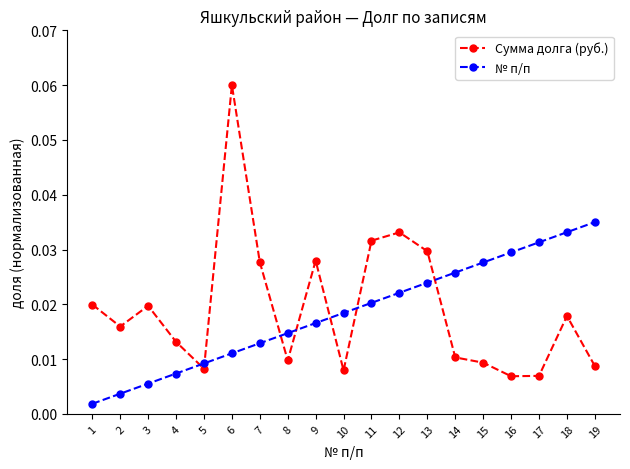

At which category is the sum across all series the highest?

6